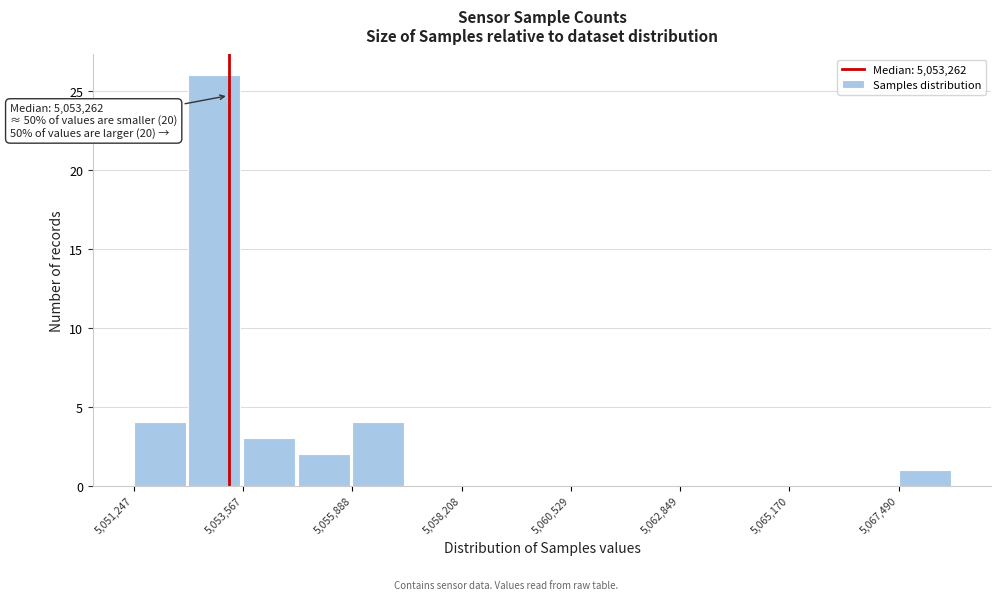

Read against the x-axis, roughly where is the centre of the tallest bar?

5053000